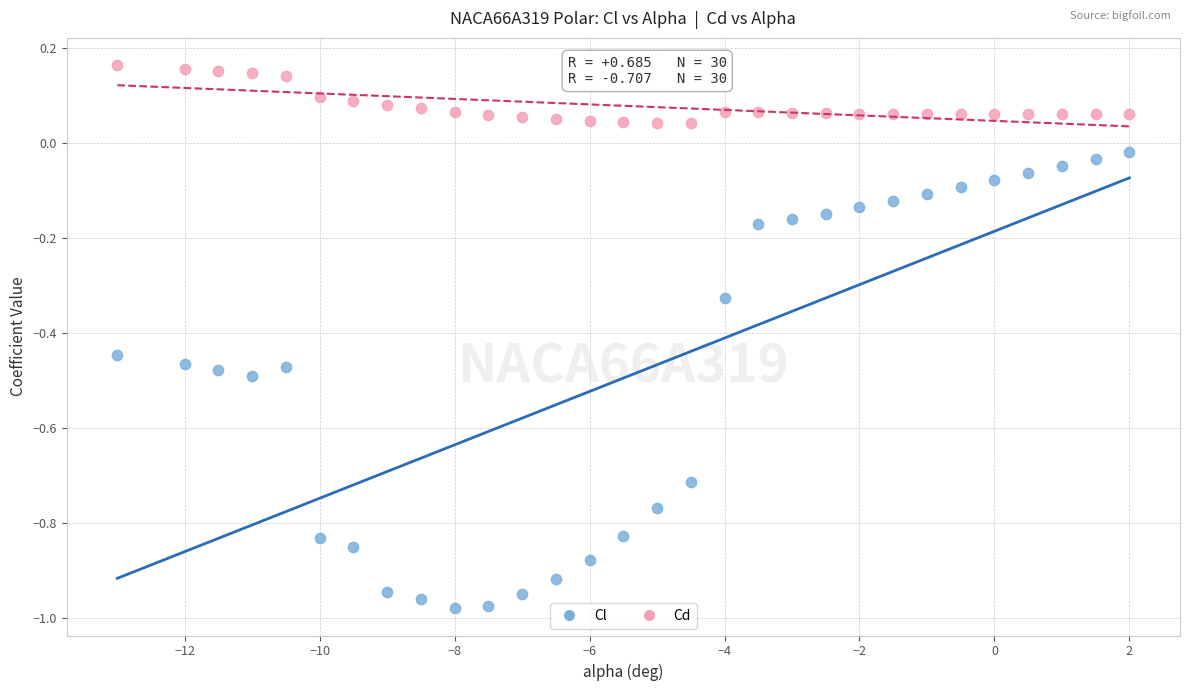

Which series has the widest spread of Y values?

Cl